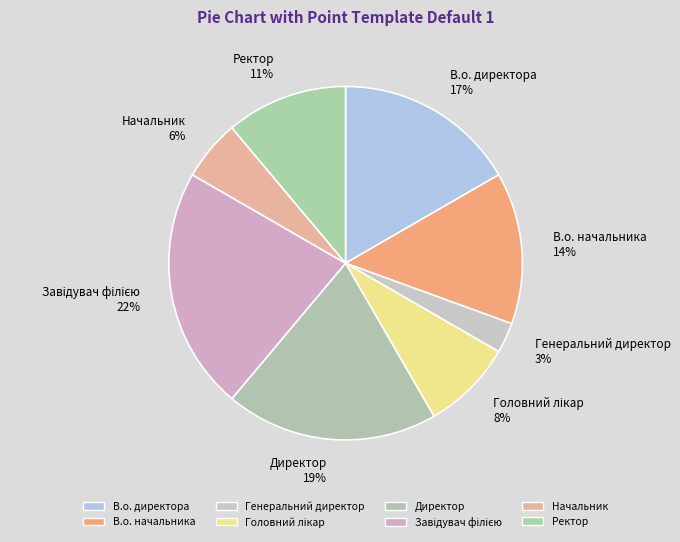

Which slice is the smallest?

Генеральний директор